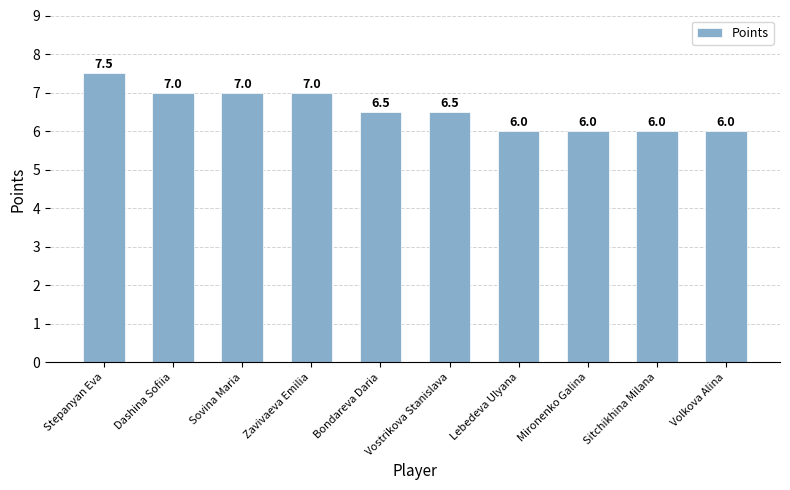

What is the change in value from Sovina Maria to Lebedeva Ulyana?

-1.0